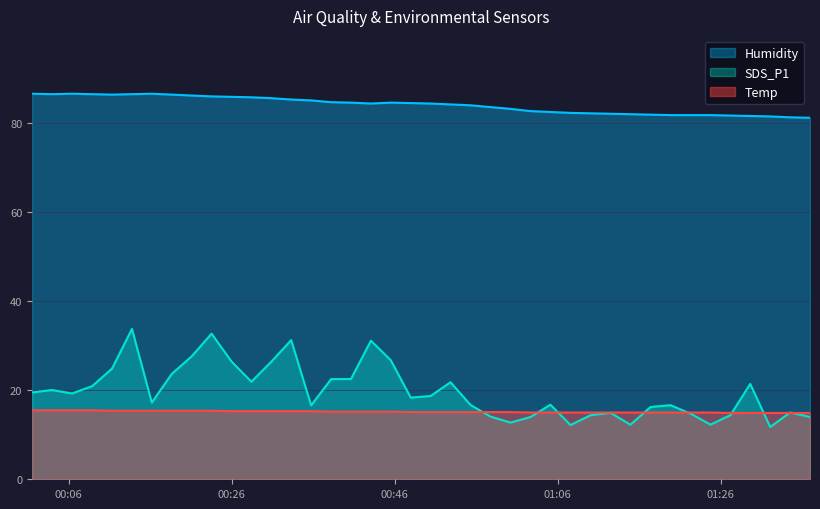

True or false: Humidity and SDS_P1 intersect in this chart.

False